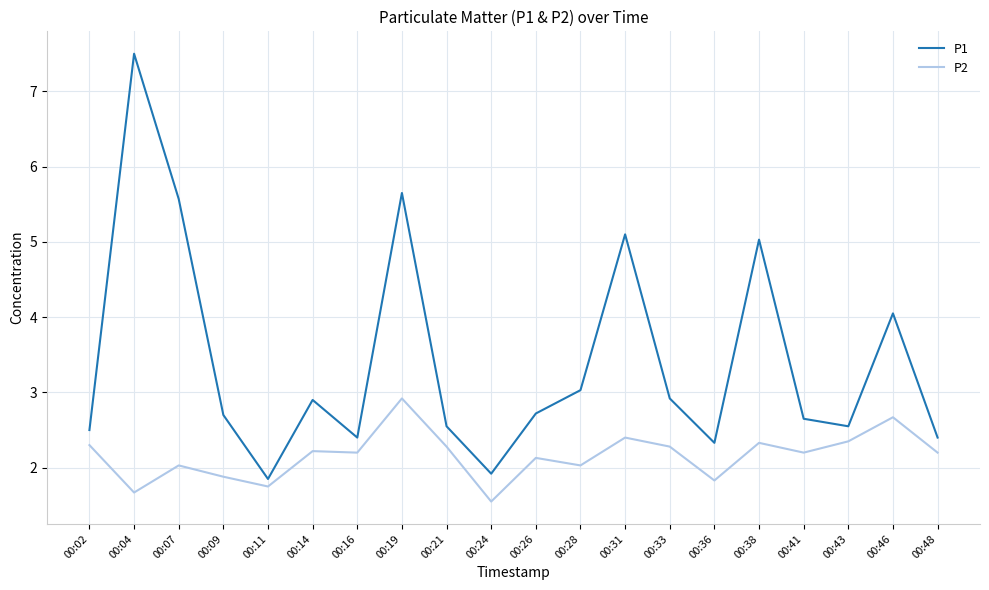

The value of P2 at 00:31 is 2.4. True or false?

True